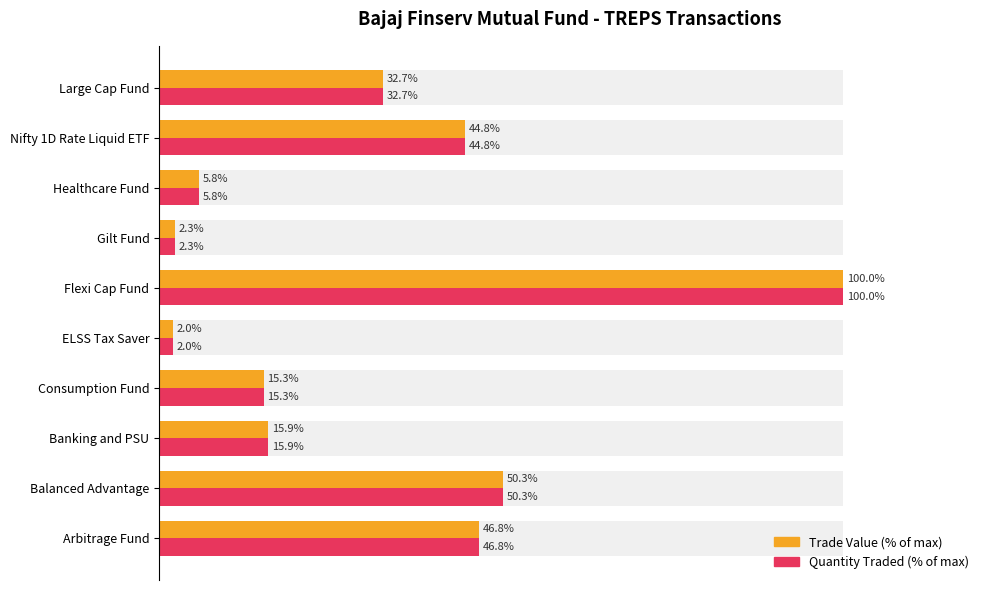

Is it true that Trade Value (% of max) equals 1.3 at ELSS Tax Saver?

False